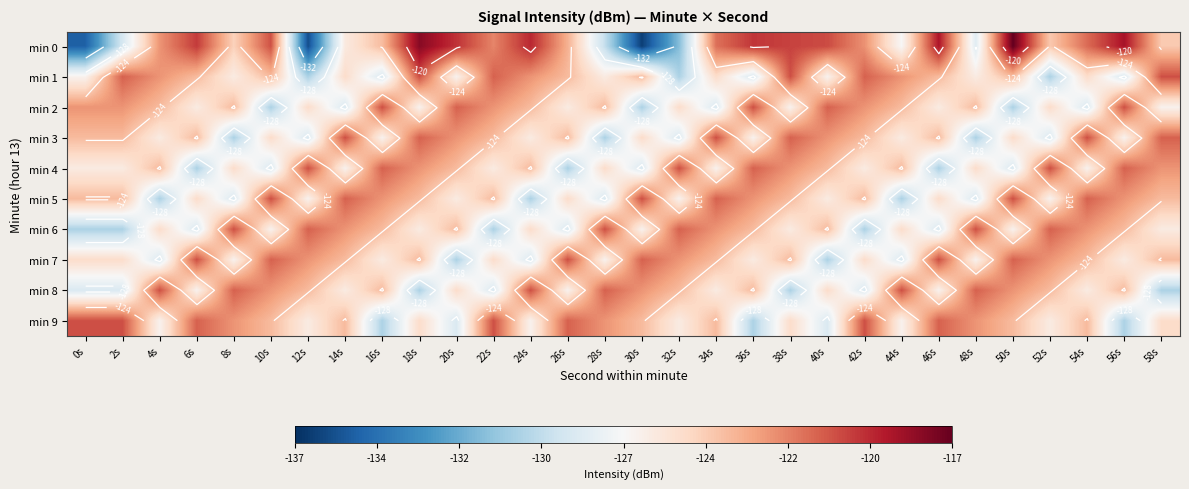

How many data points in min 0 are less than -122?

17